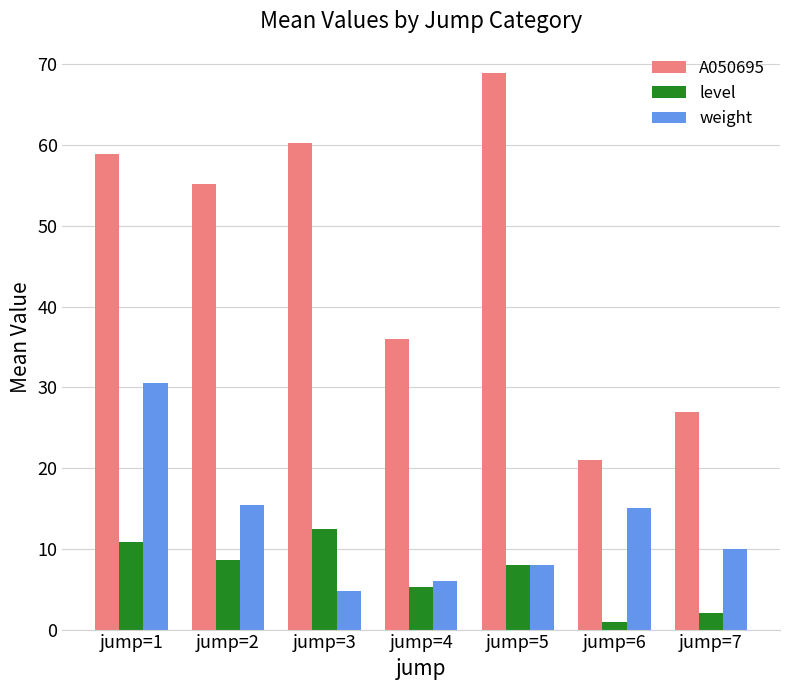

The value of A050695 at jump=1 is 28.5. True or false?

False